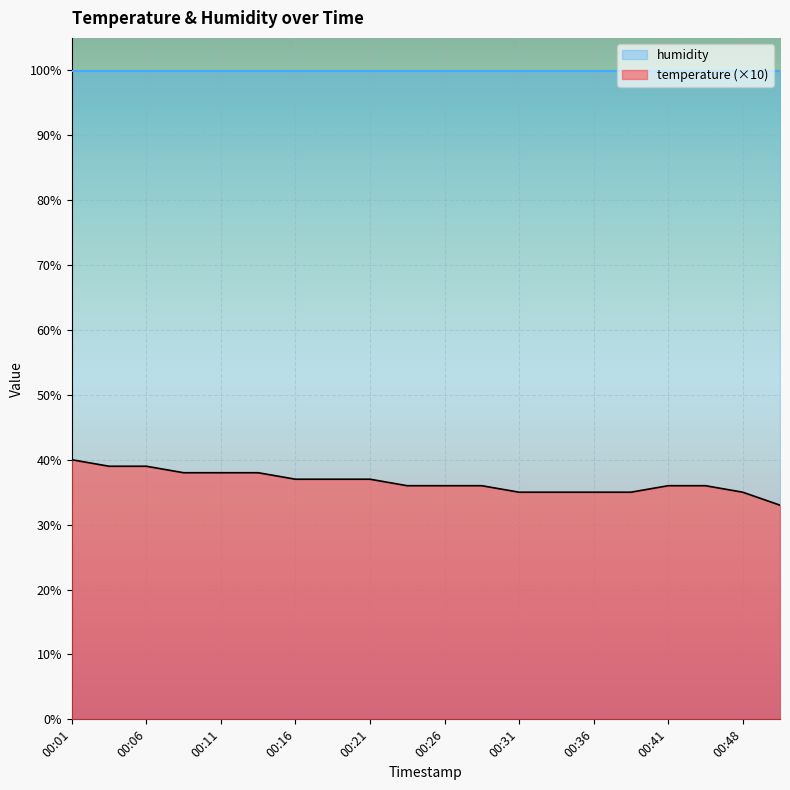

Which has a higher value, 00:19 or 00:16?

00:19